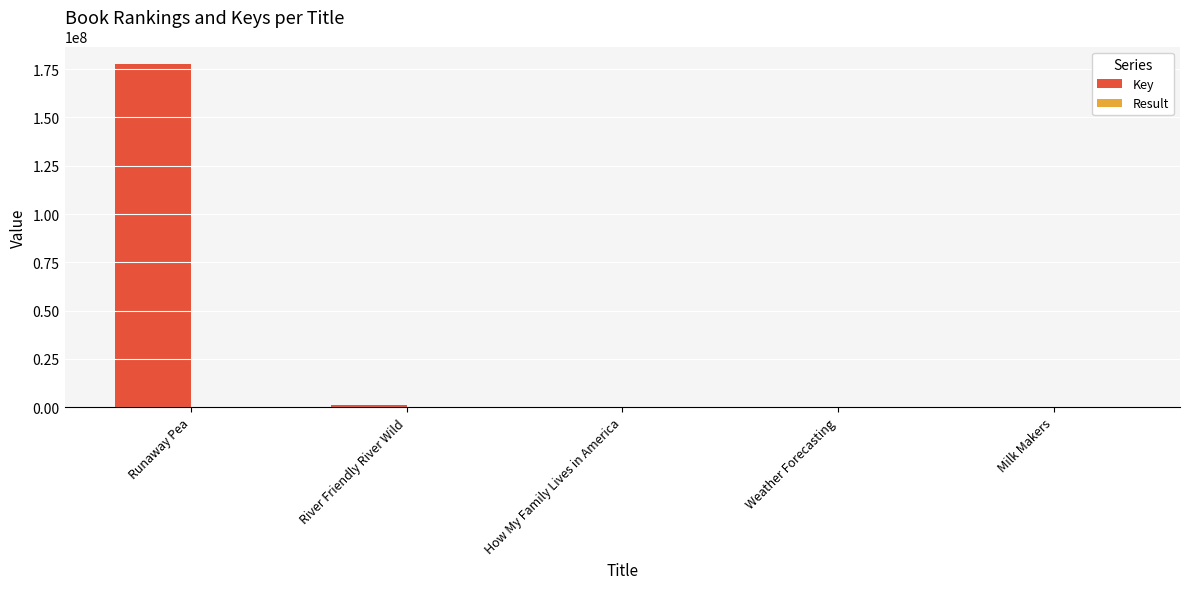

At which category is the sum across all series the highest?

Runaway Pea